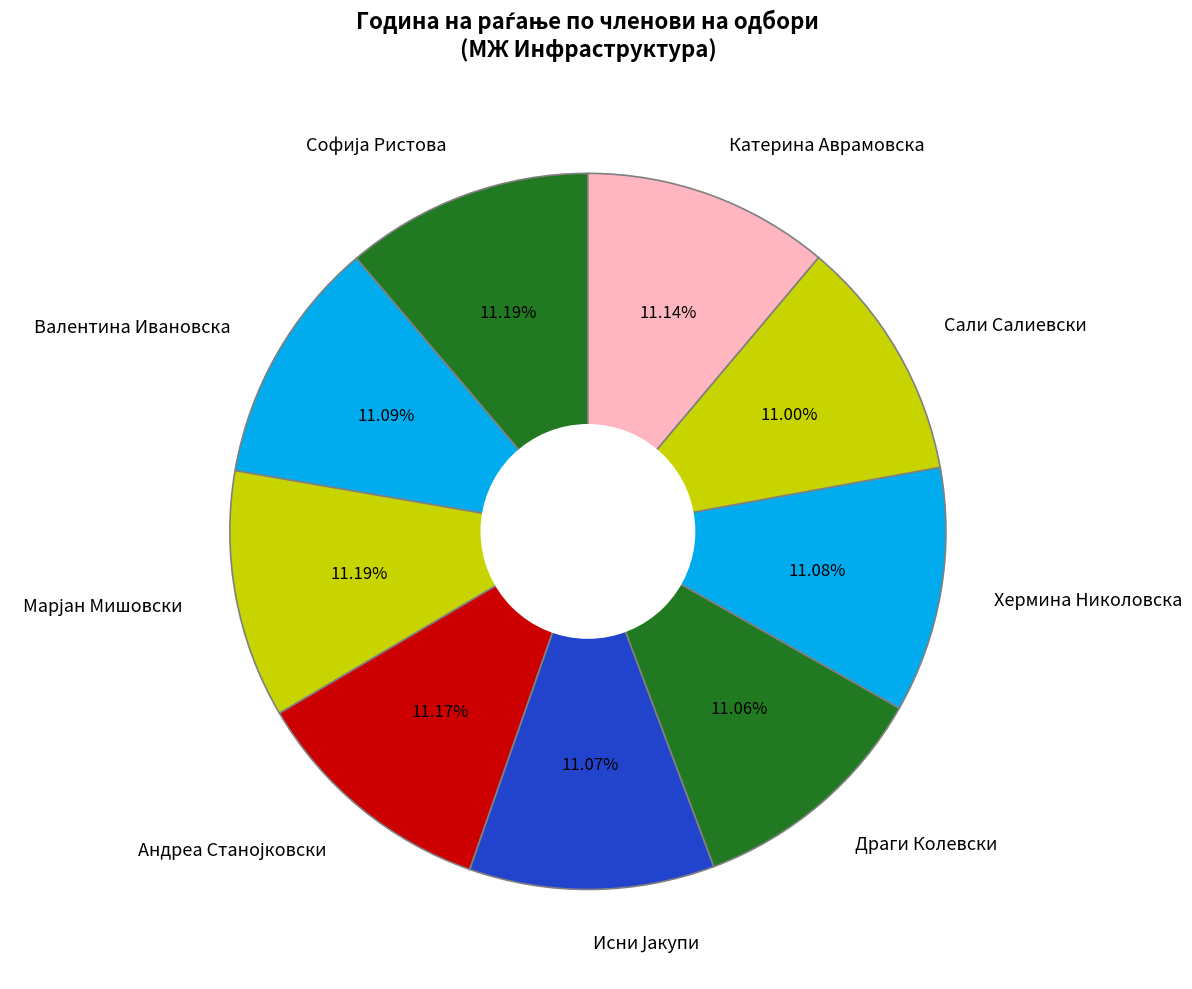

What is the ratio of the value at Катерина Аврамовска to the value at Сали Салиевски?

1.0